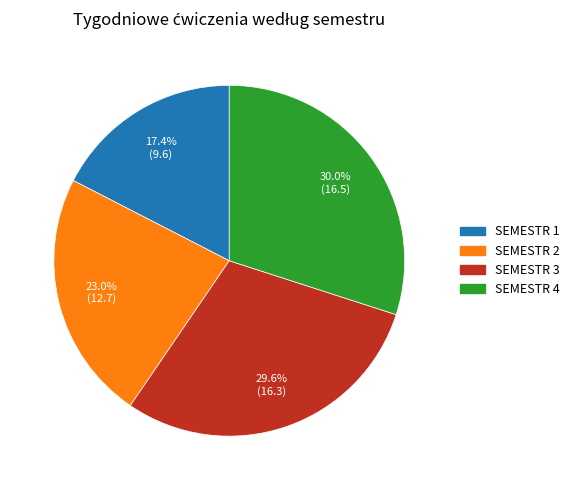

To the nearest percent, what is the difference between the SEMESTR 2 and SEMESTR 4 slice percentages?

7%